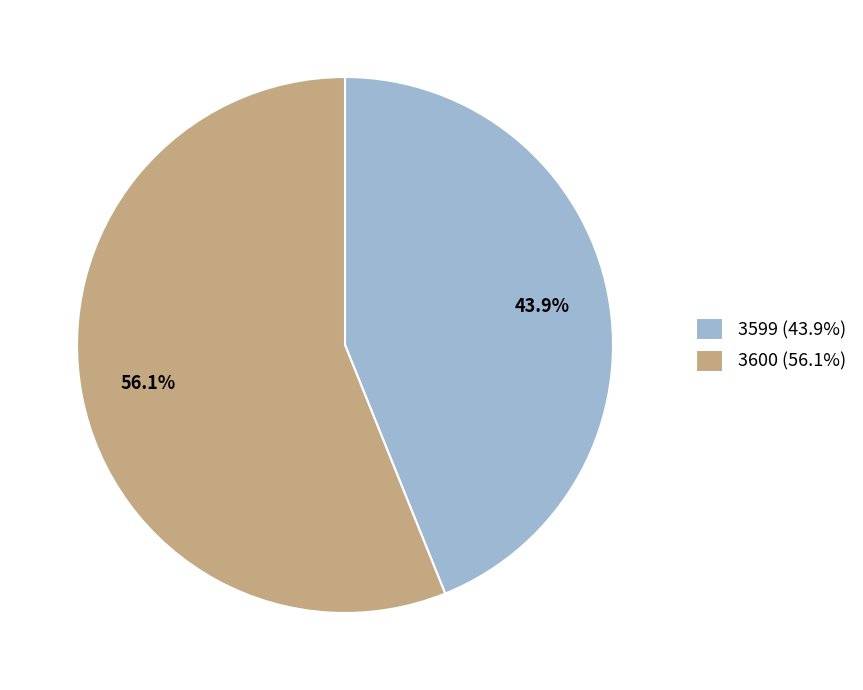

To the nearest percent, what is the difference between the largest and smallest slice percentages?

12%